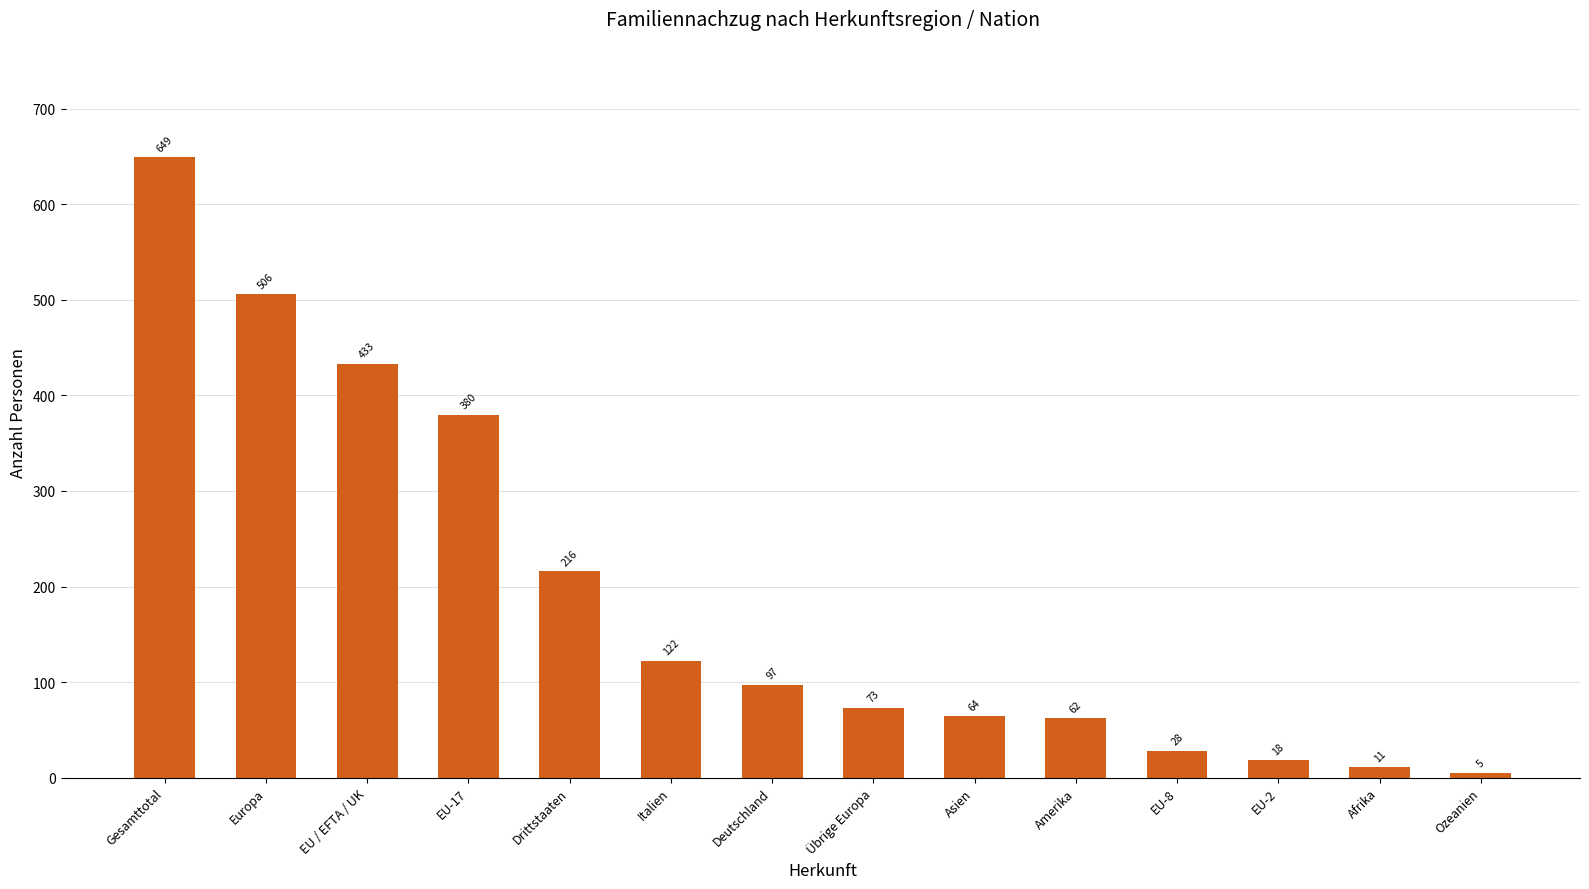

Are the bars horizontal?

No